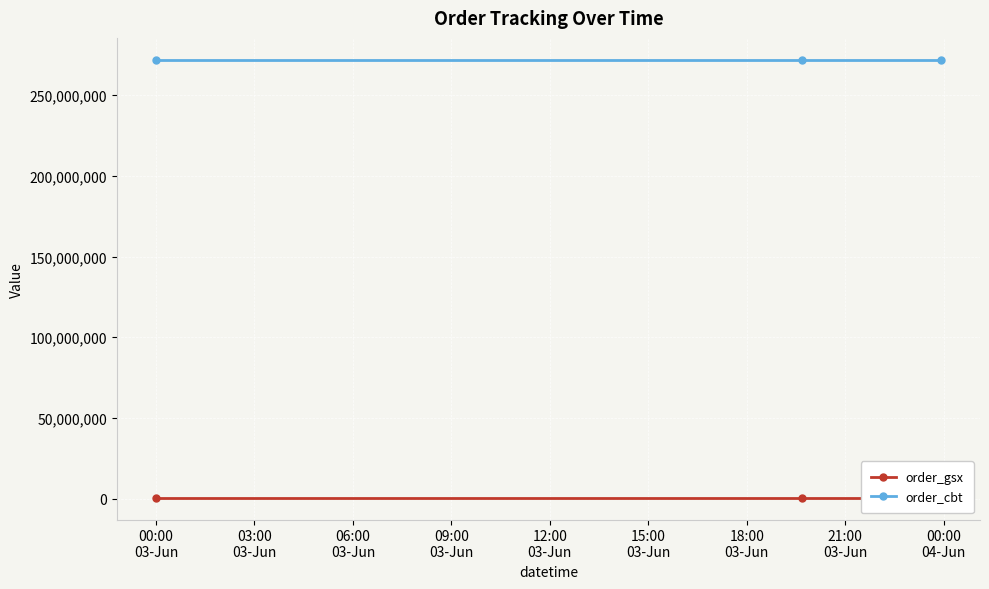

Count the number of data series in this chart.

2